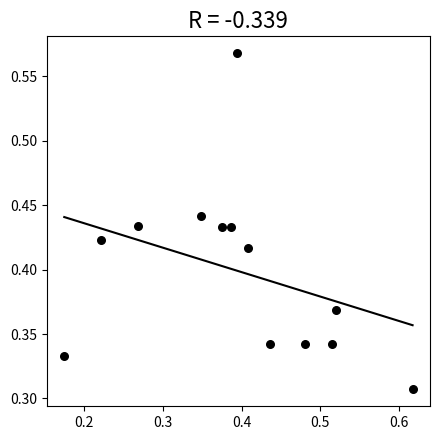

How many data points are displayed?

13